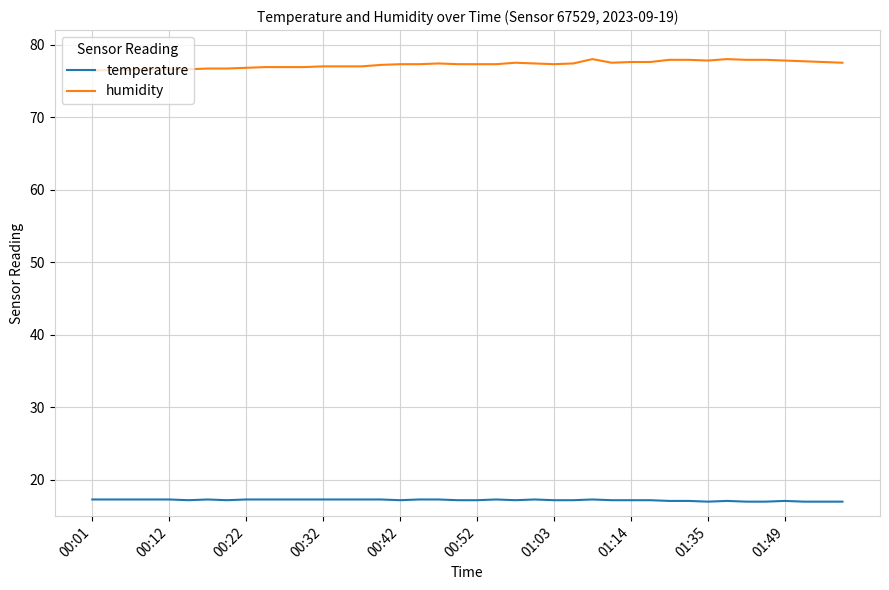

Which series has the largest total across all categories?

humidity